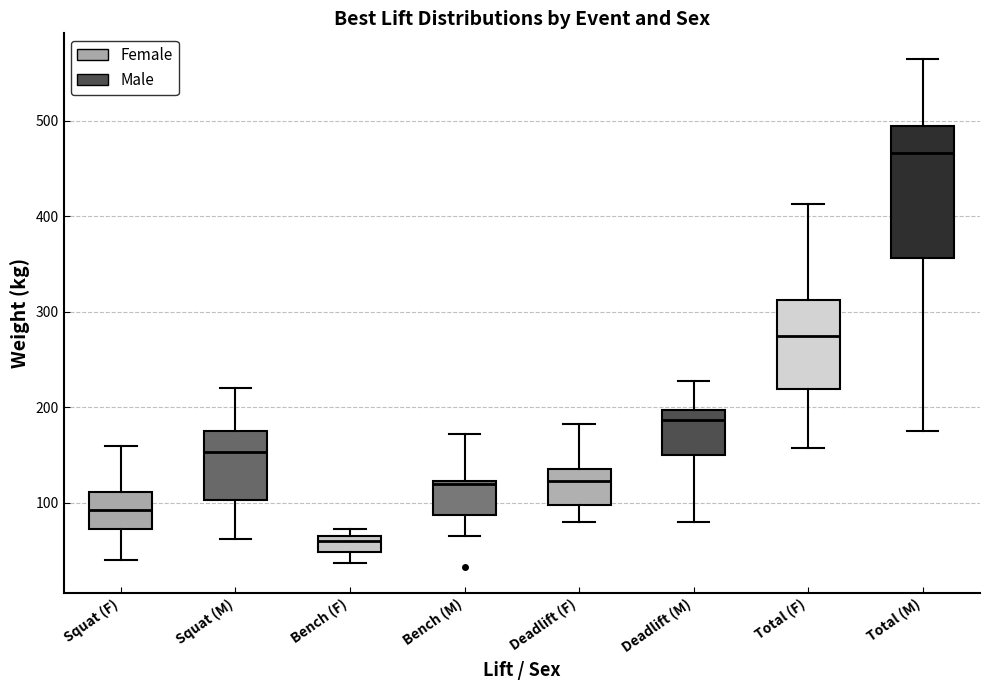

Reading left to right, transcribe this box plot: for each box, give where its median line is, the range the box spans, and where its two whiskers end, as read against the y-axis. The values are not printed on the chart, so give them approximately, as read against the axis.

Squat (F): median 90, box 70 to 110, whiskers 40 to 160
Squat (M): median 150, box 100 to 180, whiskers 60 to 220
Bench (F): median 60, box 50 to 70, whiskers 40 to 70 (just above the box's upper edge)
Bench (M): median 120, box 90 to 120, whiskers 70 to 170
Deadlift (F): median 120, box 100 to 140, whiskers 80 to 180
Deadlift (M): median 190, box 150 to 200, whiskers 80 to 230
Total (F): median 280, box 220 to 310, whiskers 160 to 410
Total (M): median 470, box 360 to 500, whiskers 180 to 570